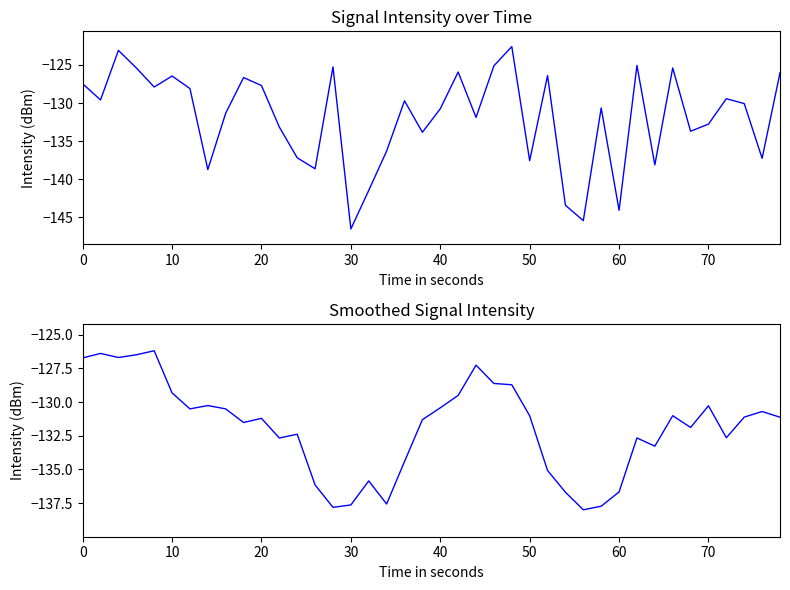

Which series ends up on top after the final intersection of intensity(dBm) smoothed and intensity(dBm)?

intensity(dBm)